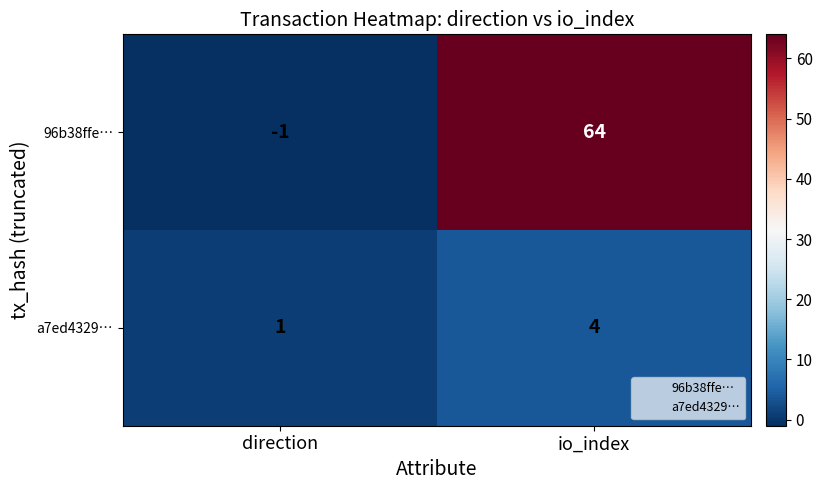

What is the sum of the 96b38ffe… values at direction and io_index?

63